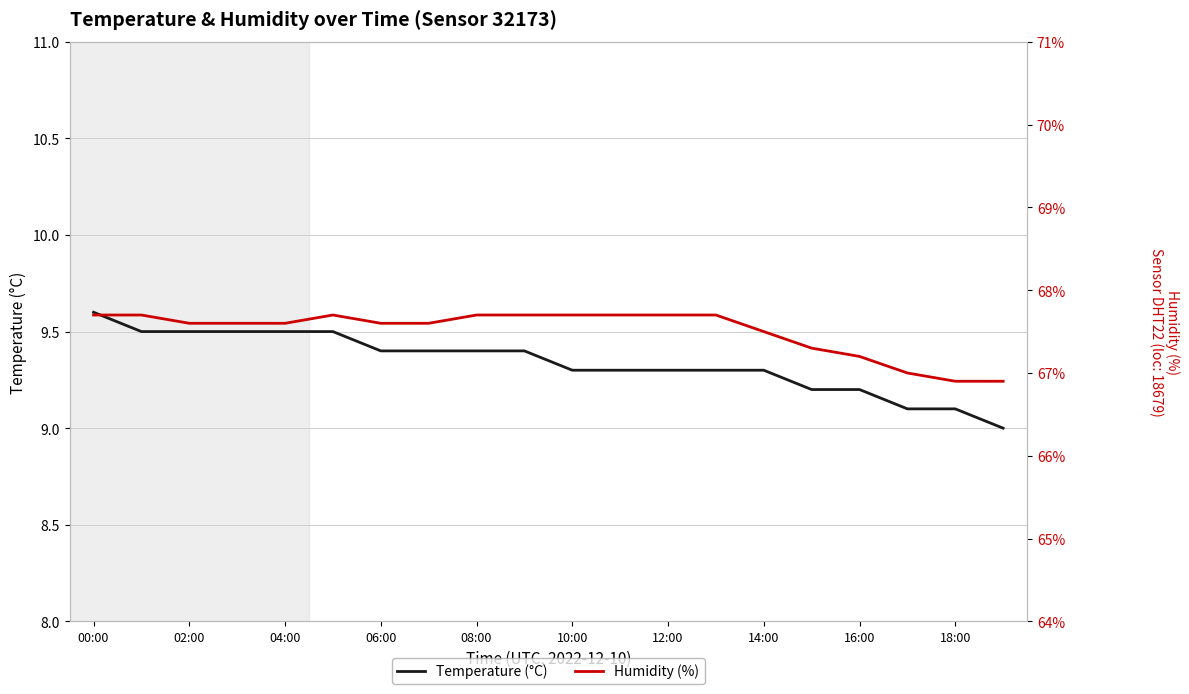

How many Temperature (°C) values are between 9 and 10?

20